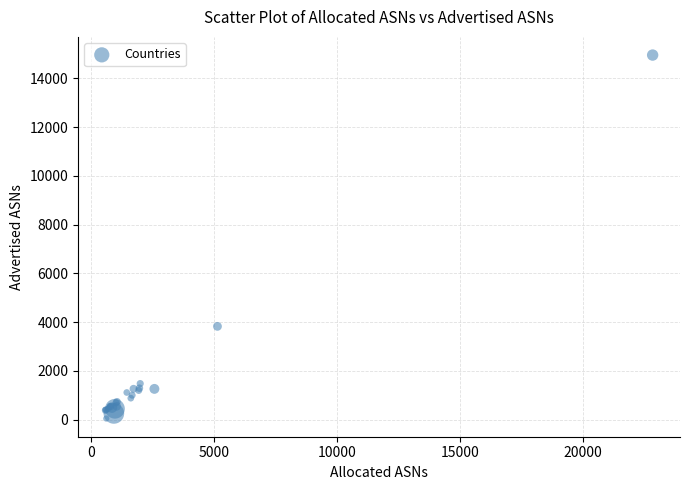

What Y value in the scatter plot is closest to 7499?

3828